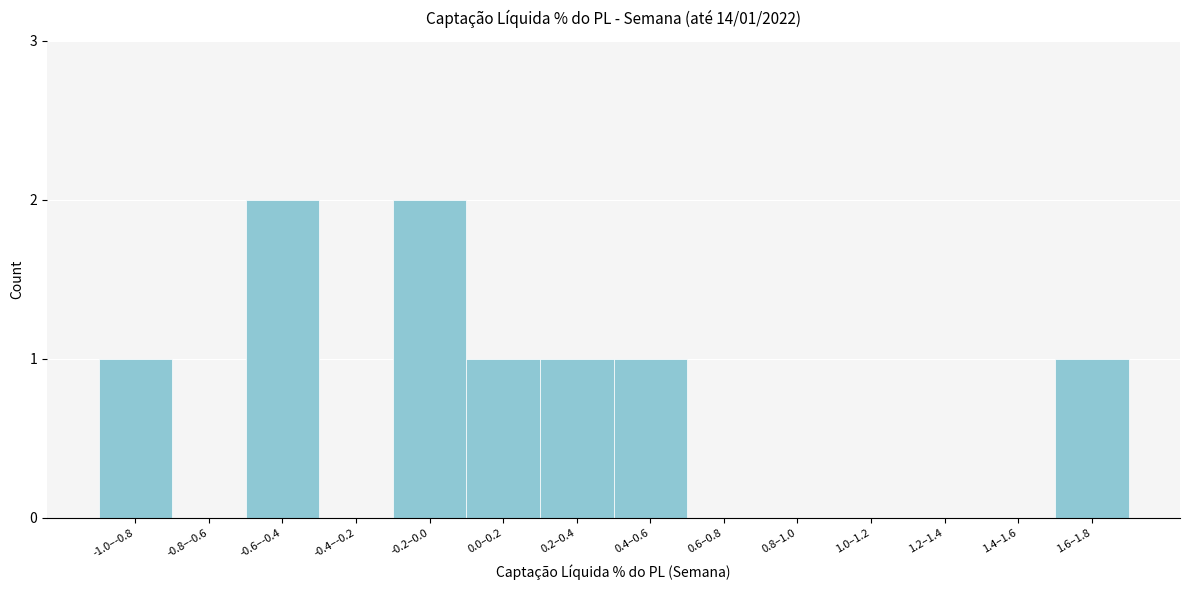

Reading left to right, what are all the values shown in this chart?

-1.0–-0.8=1	-0.8–-0.6=0	-0.6–-0.4=2	-0.4–-0.2=0	-0.2–0.0=2	0.0–0.2=1	0.2–0.4=1	0.4–0.6=1	0.6–0.8=0	0.8–1.0=0	1.0–1.2=0	1.2–1.4=0	1.4–1.6=0	1.6–1.8=1